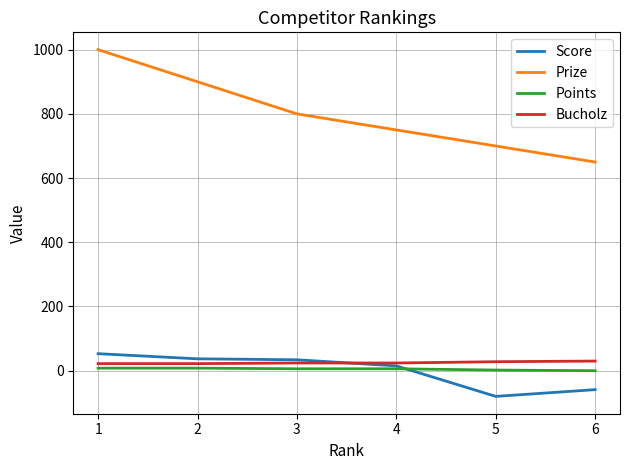

The value of Prize at 5 is 700. True or false?

True